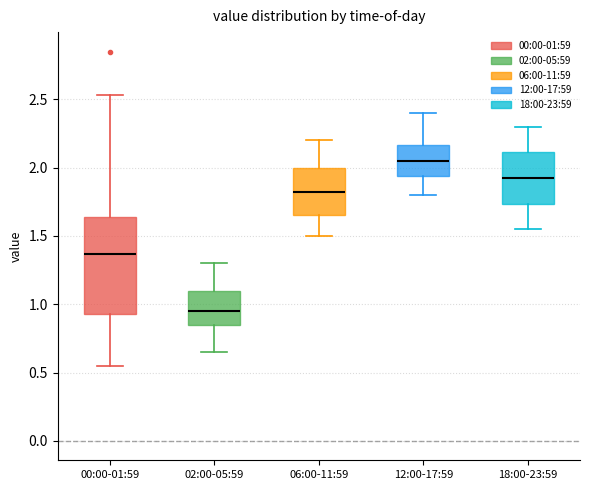

Which box has the highest median line?

12:00-17:59